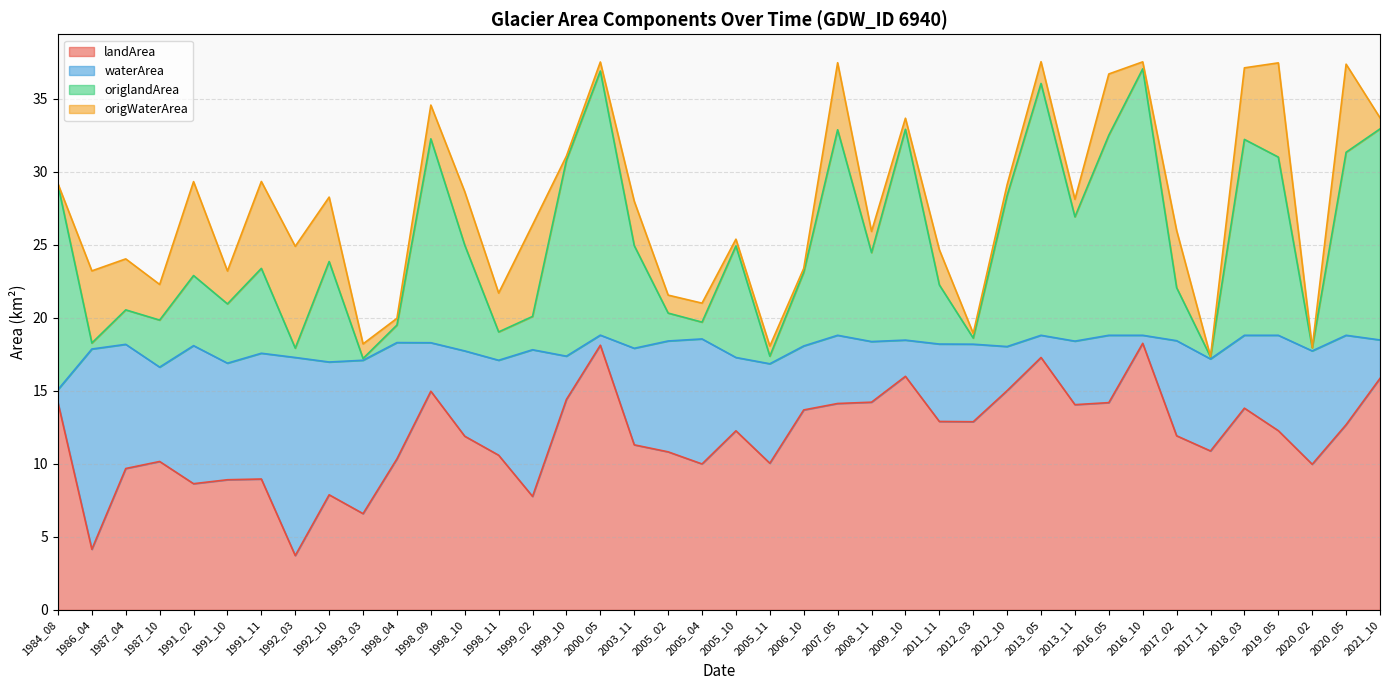

What is the total value across all series at 2012_10?

29.1